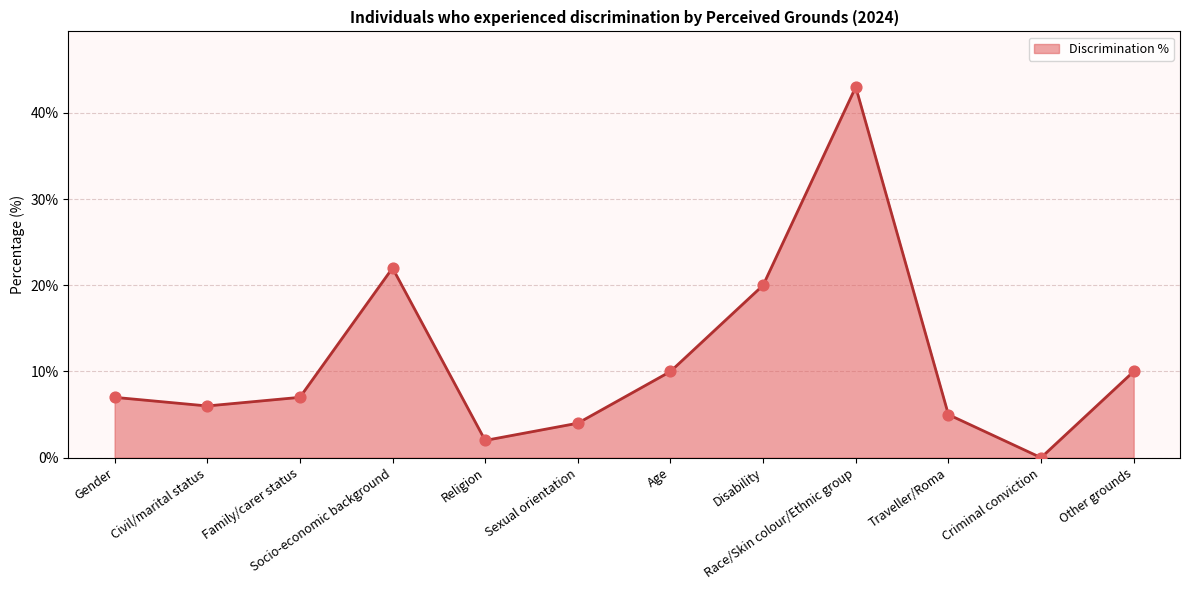

Between Socio-economic background and Religion, which is larger?

Socio-economic background